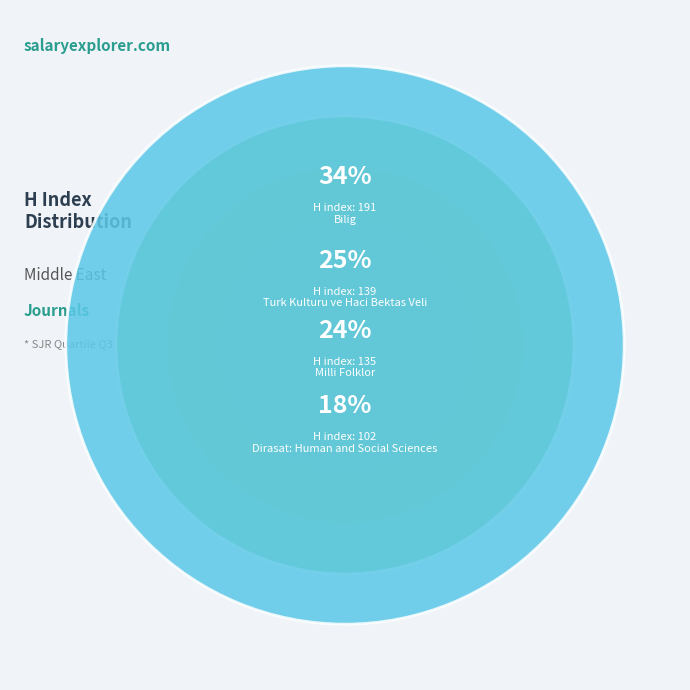

What percentage do Dirasat: Human and Social Sciences and Bilig together represent?

51.7%